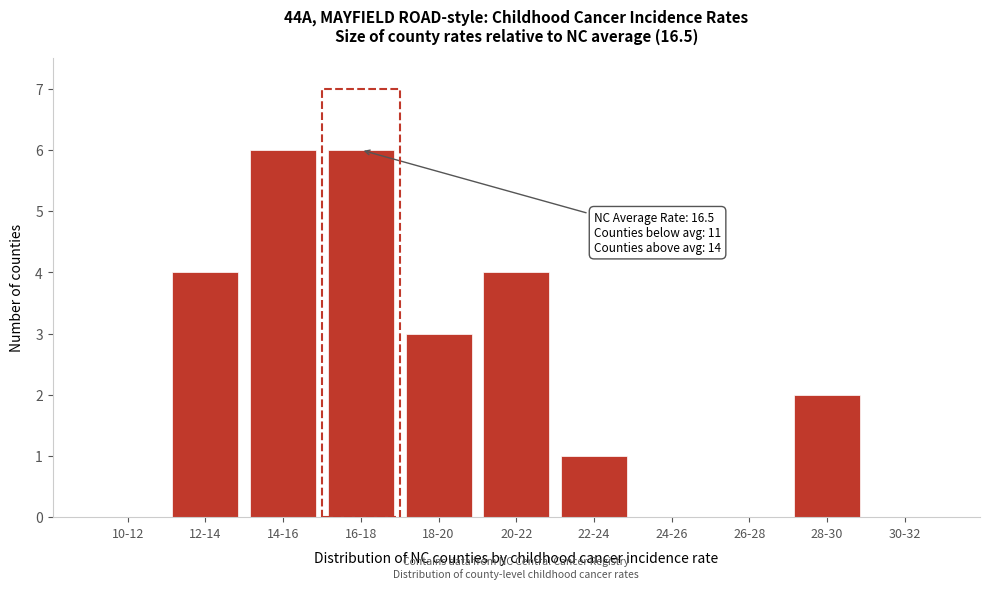

Reading left to right, transcribe all the data shown in this chart.

10-12=0	12-14=4	14-16=6	16-18=6	18-20=3	20-22=4	22-24=1	24-26=0	26-28=0	28-30=2	30-32=0